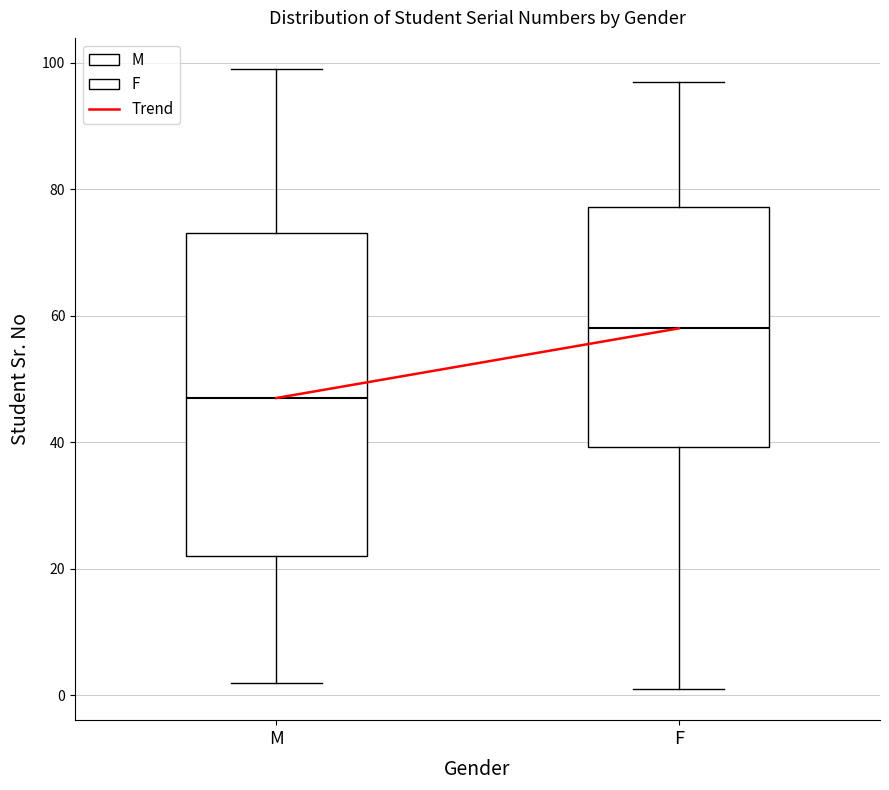

Where is the lower edge of the box for F on the y-axis? The values are not printed on the chart, so give them approximately, as read against the axis.

40